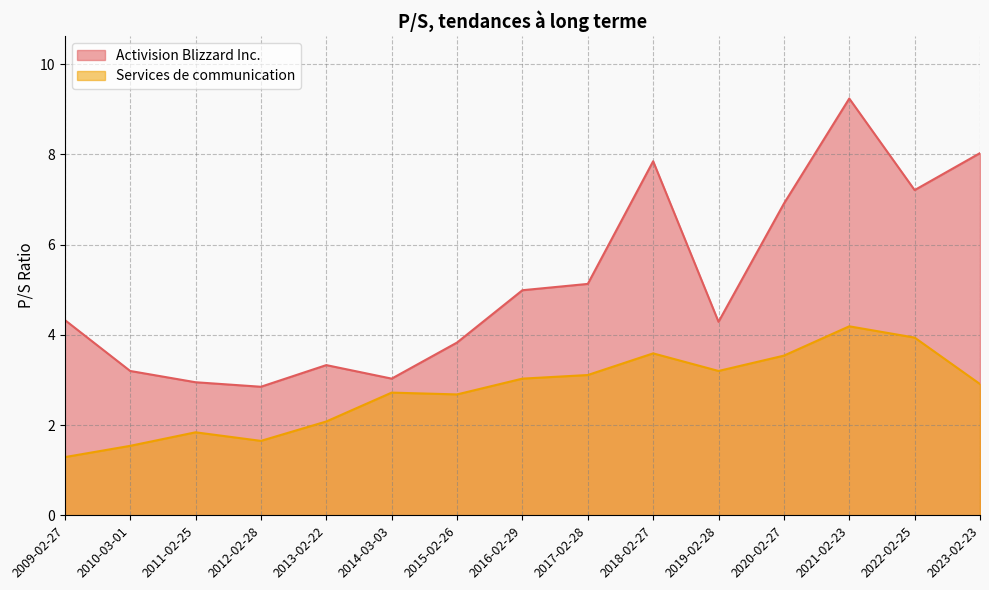

What is the greatest value displayed?

9.2